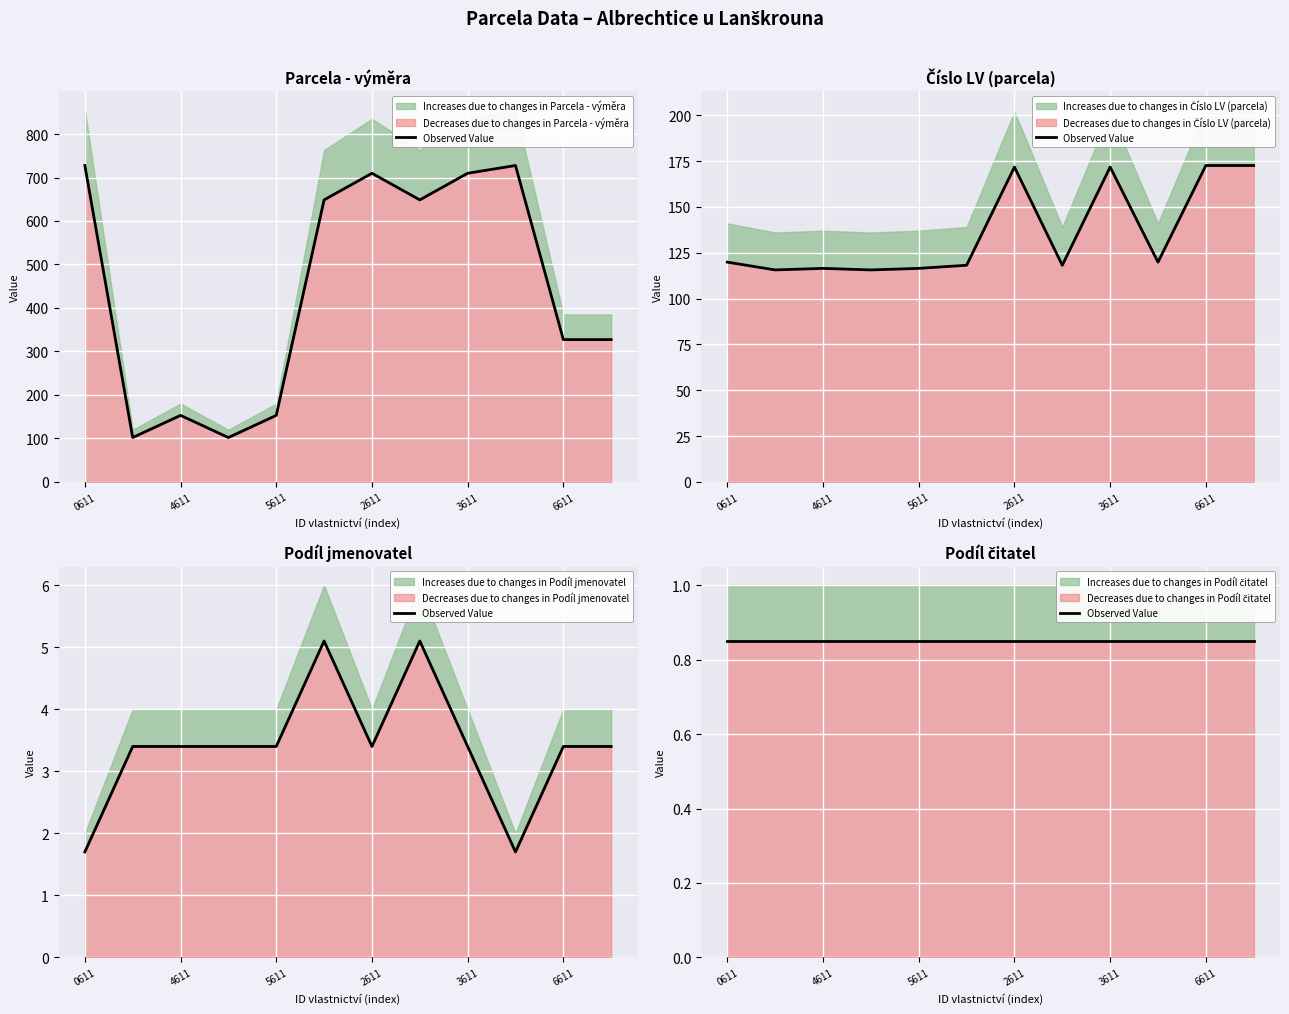

Is it true that Podíl jmenovatel equals 5.1 at 1428630611?

False